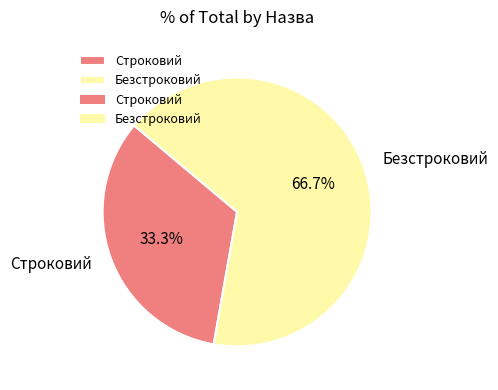

Rank the categories by value from lowest to highest.

Строковий, Безстроковий